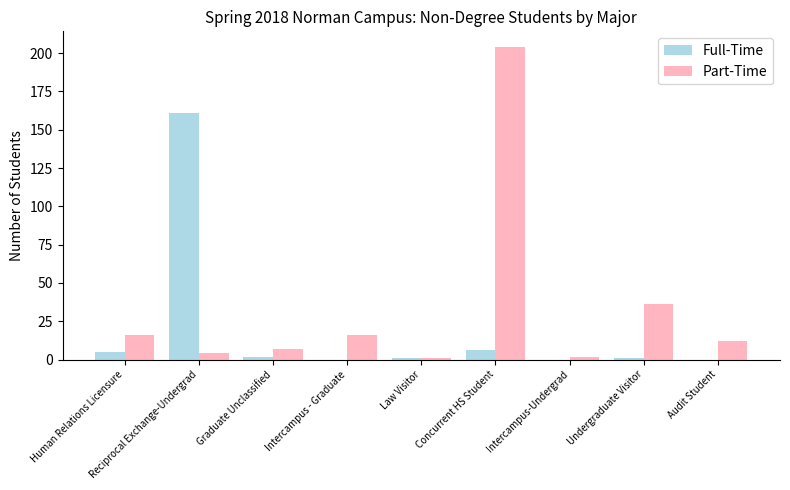

Which series has the largest total across all categories?

Part-Time